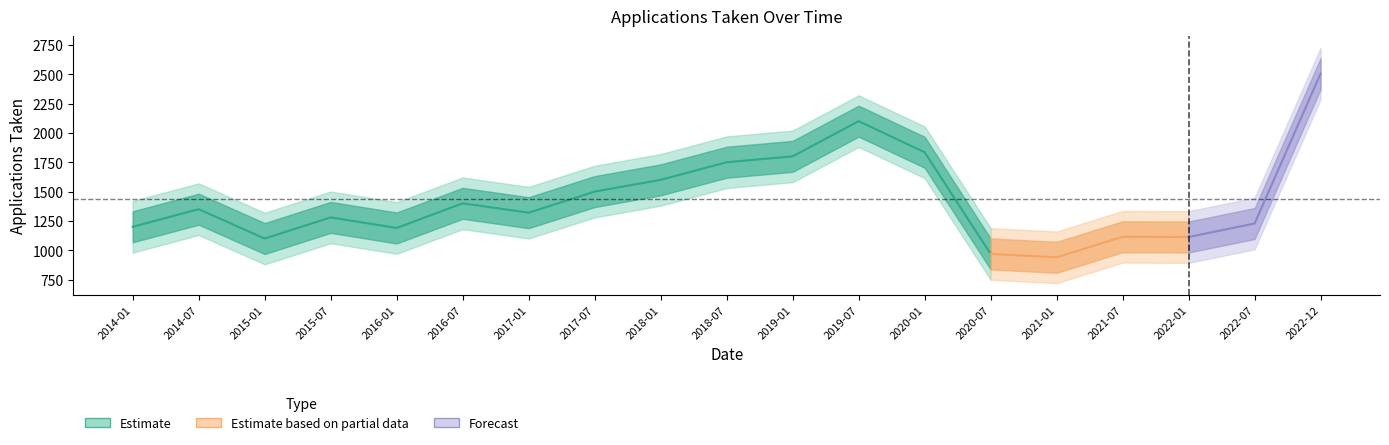

What is the difference between the maximum and minimum values?

1565